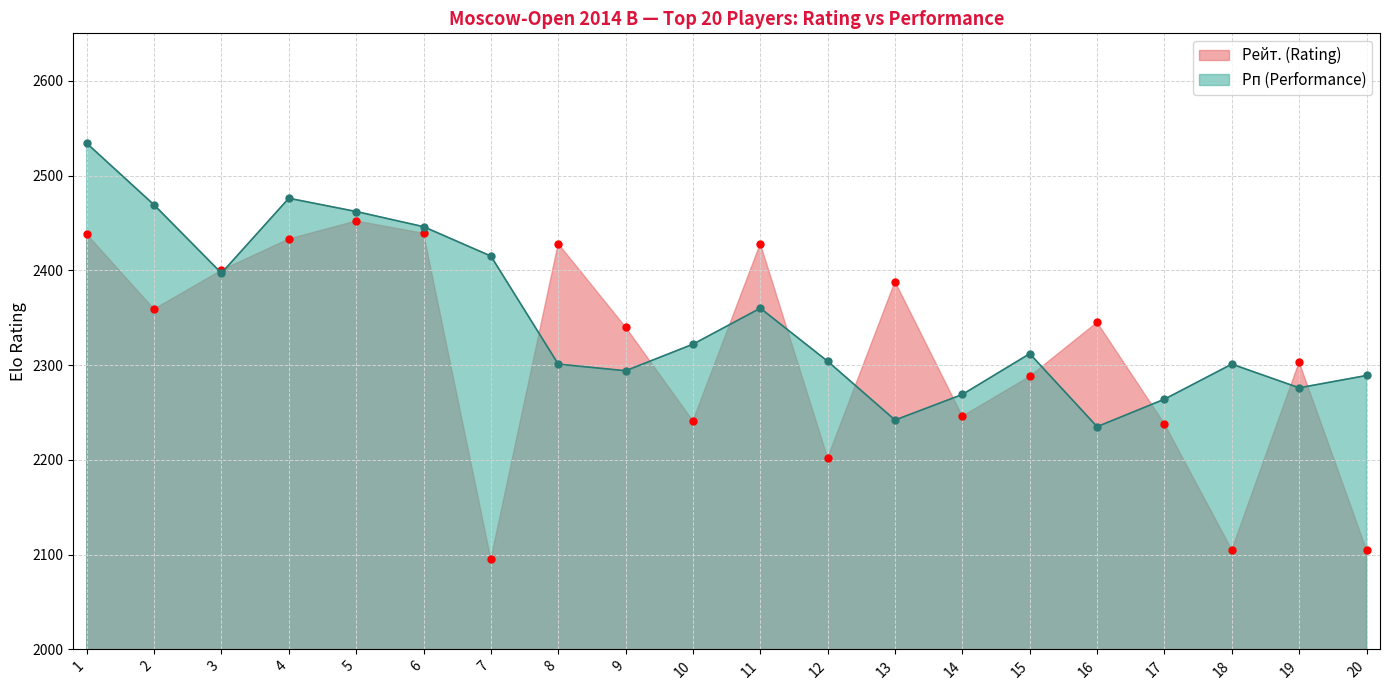

What is the total value across all series at 5?

4914